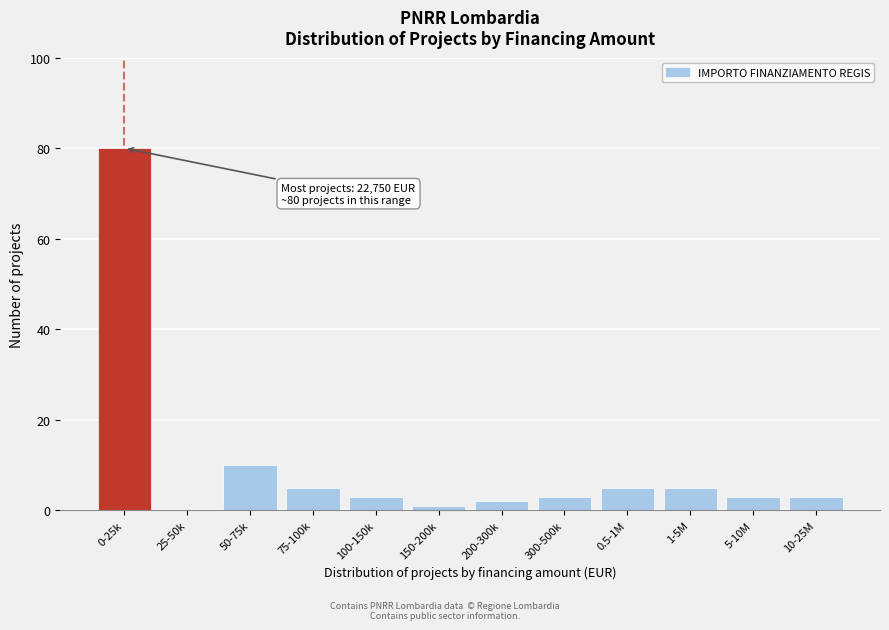

Reading left to right, what are all the values shown in this chart?

0-25k=80	25-50k=0	50-75k=10	75-100k=5	100-150k=3	150-200k=1	200-300k=2	300-500k=3	0.5-1M=5	1-5M=5	5-10M=3	10-25M=3